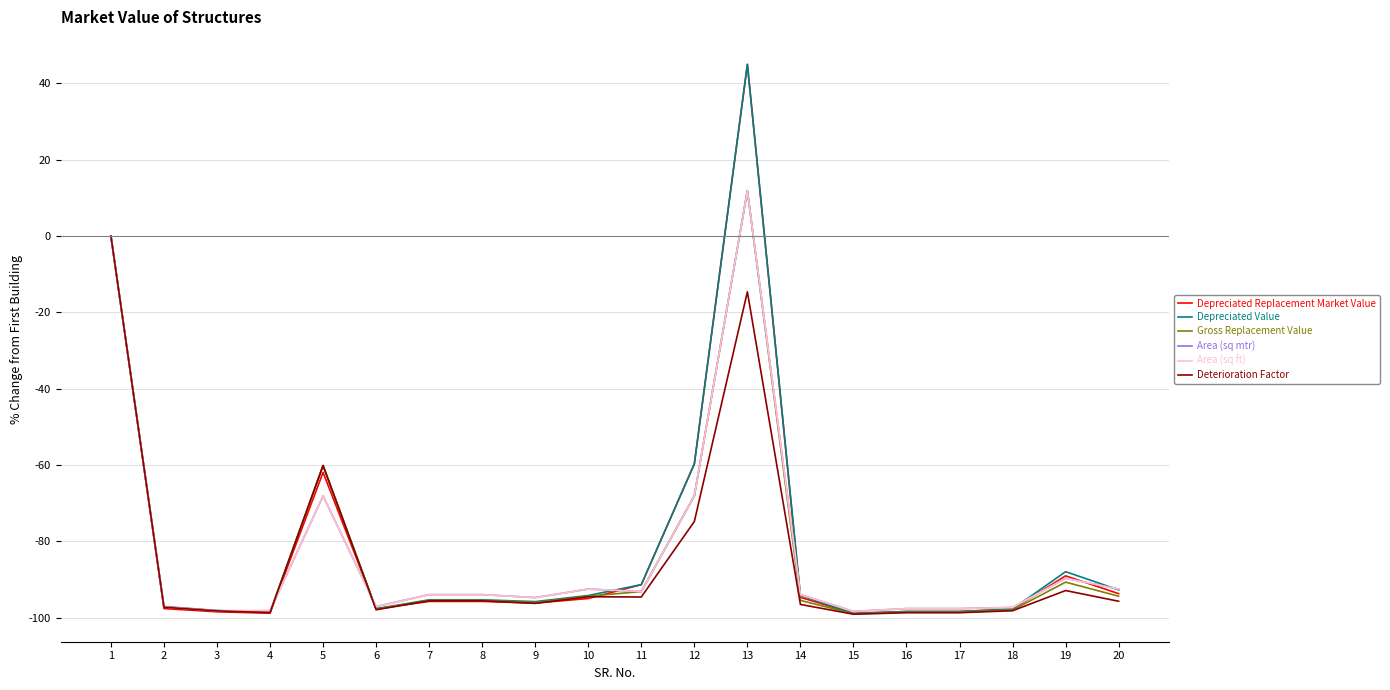

What is the minimum value shown in the chart?

-99.1